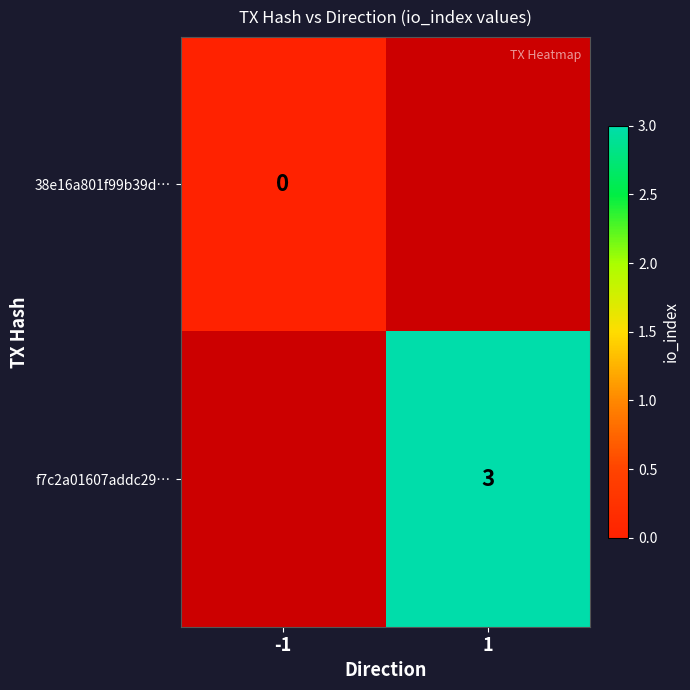

Is it true that f7c2a01607addc29… equals 3 at 1?

True